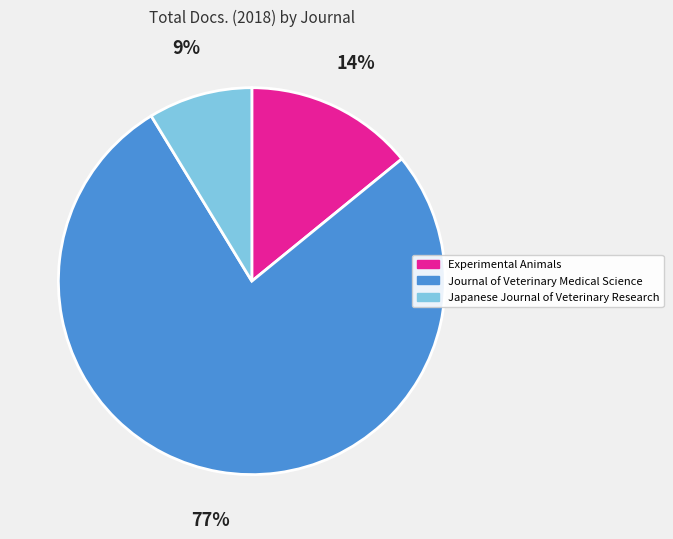

To the nearest percent, what is the average slice percentage?

33%